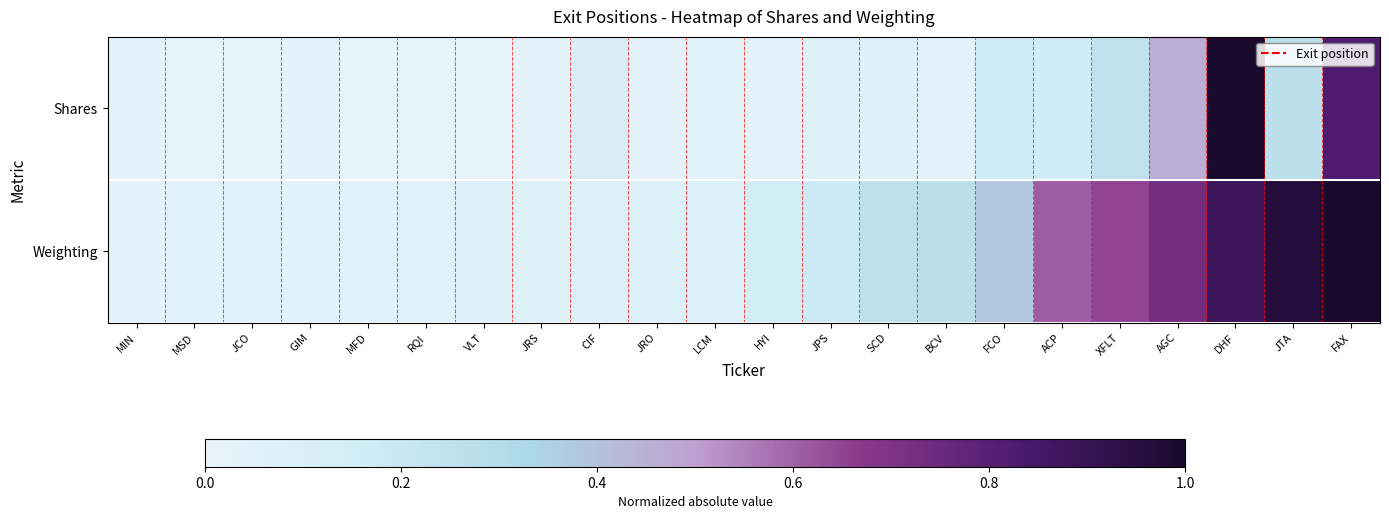

Which has a higher value, SCD or MSD?

SCD